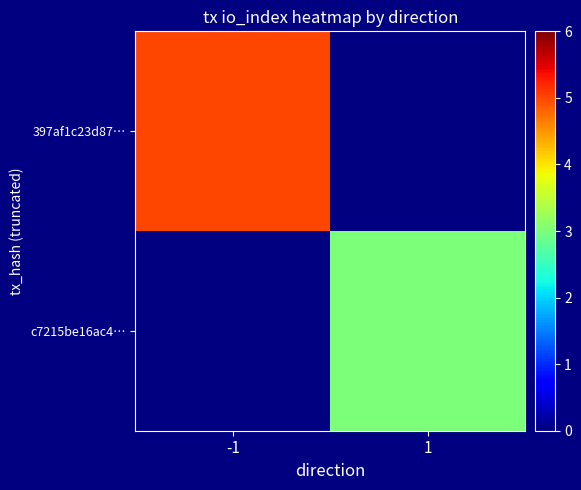

Where is 397af1c23d87… nearest to the value 5?

-1